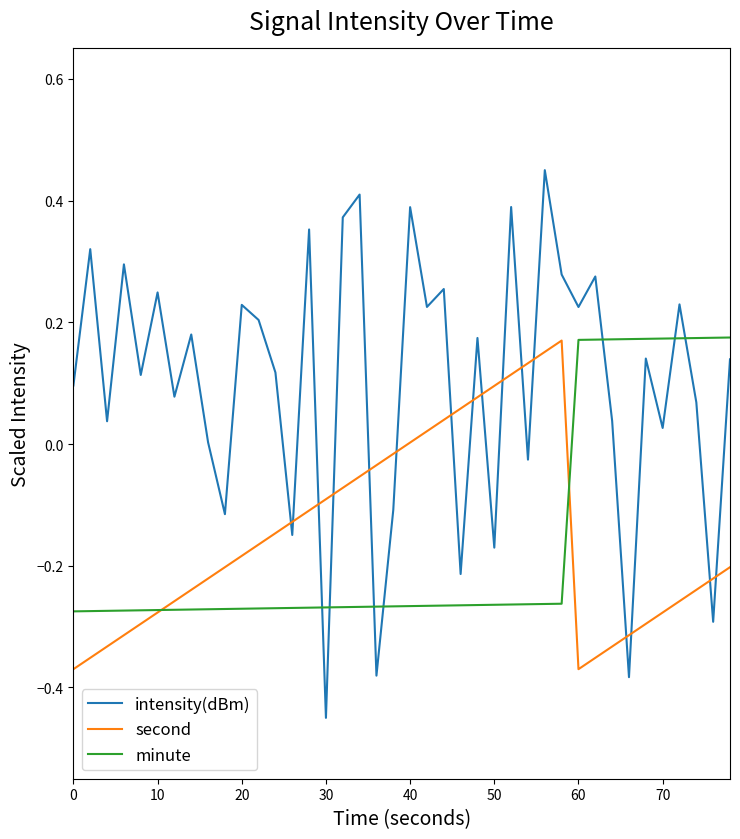

How many positive values does the minute series have?

10